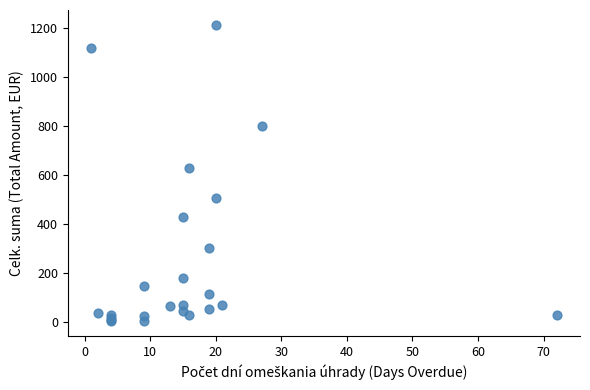

What Y value in the scatter plot is closest to 608?

628.7